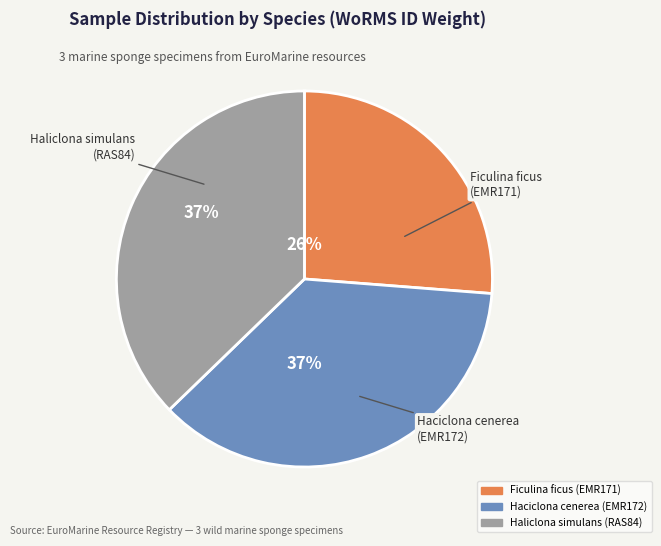

Do Haliclona simulans (RAS84) and Ficulina ficus (EMR171) together represent more than half of the pie?

Yes